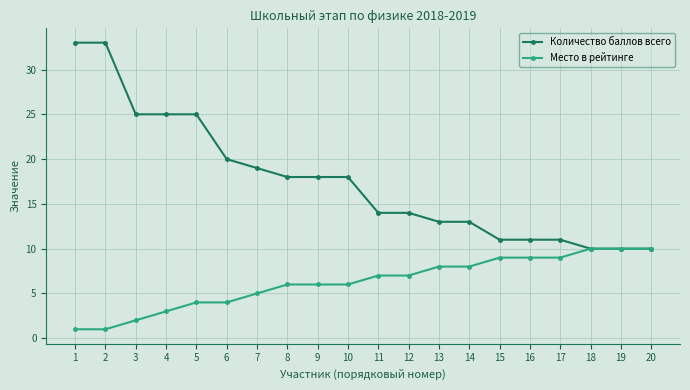

Rank the series by their maximum value, from highest to lowest.

Количество баллов всего, Место в рейтинге